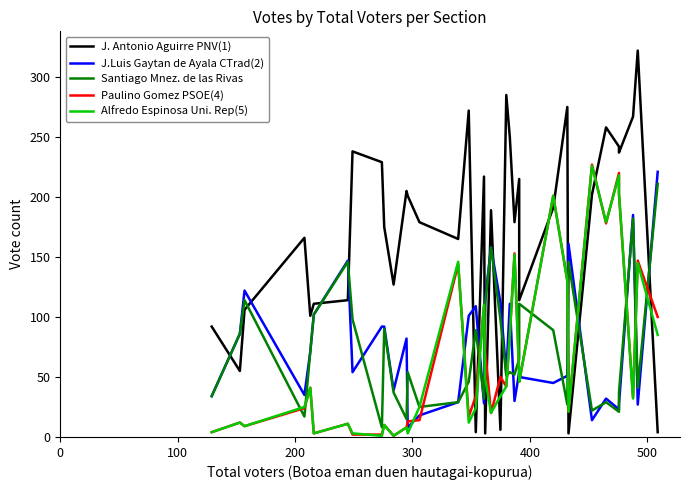

Is this an area chart (filled region under the line)?

No